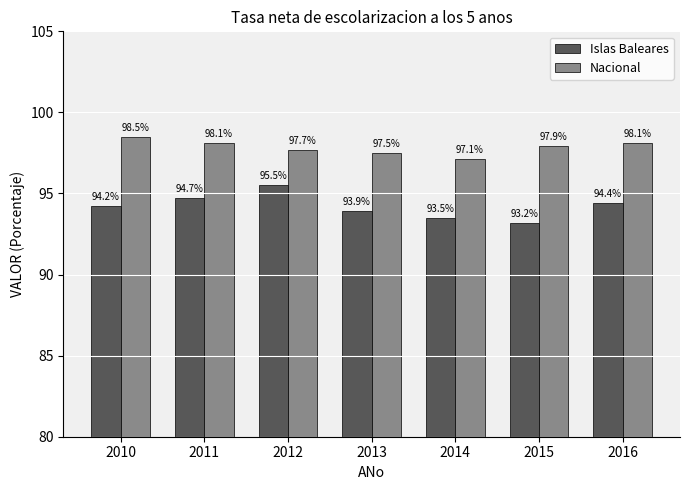

Reading left to right, list all the values displayed in this chart.

Islas Baleares: 94.2	94.7	95.5	93.9	93.5	93.2	94.4
Nacional: 98.5	98.1	97.7	97.5	97.1	97.9	98.1